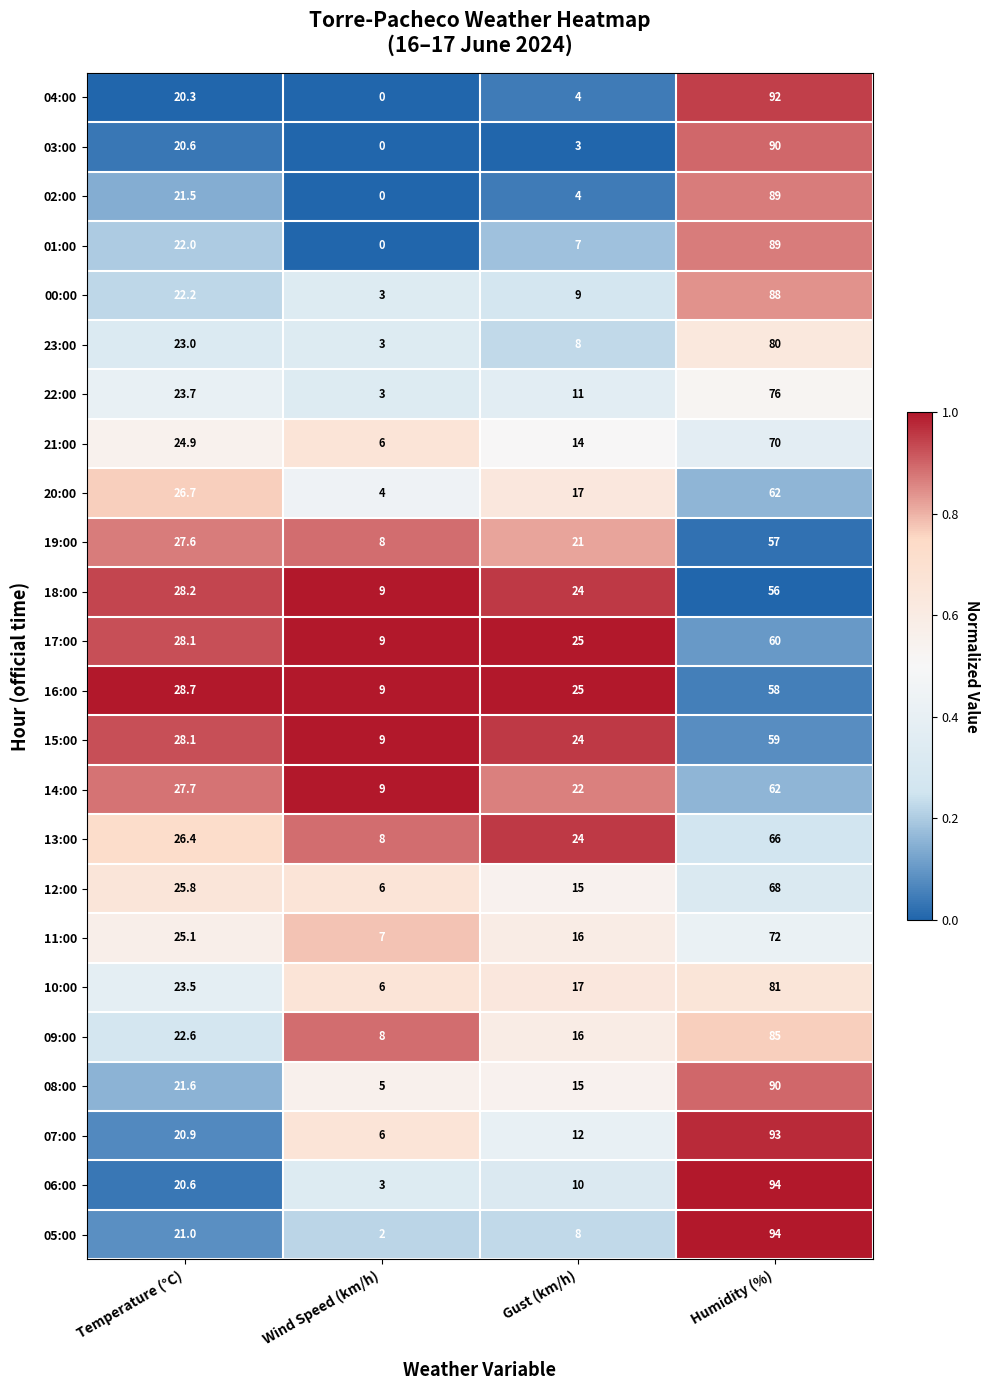

What is the spread (max minus min) of values at Temperature (°C)?

8.4